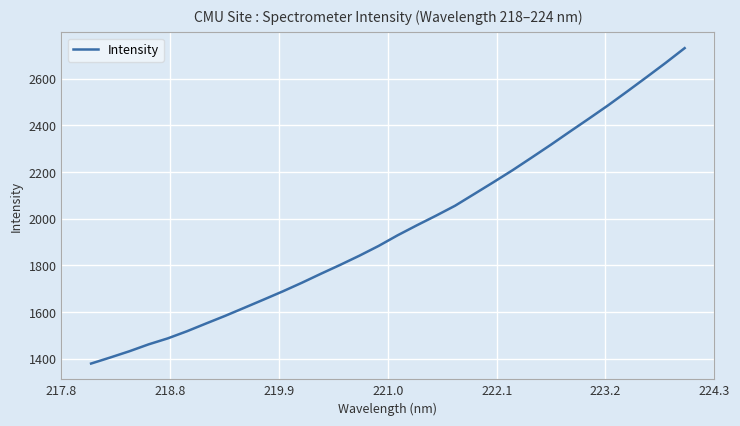

What is the greatest value displayed?

2731.4